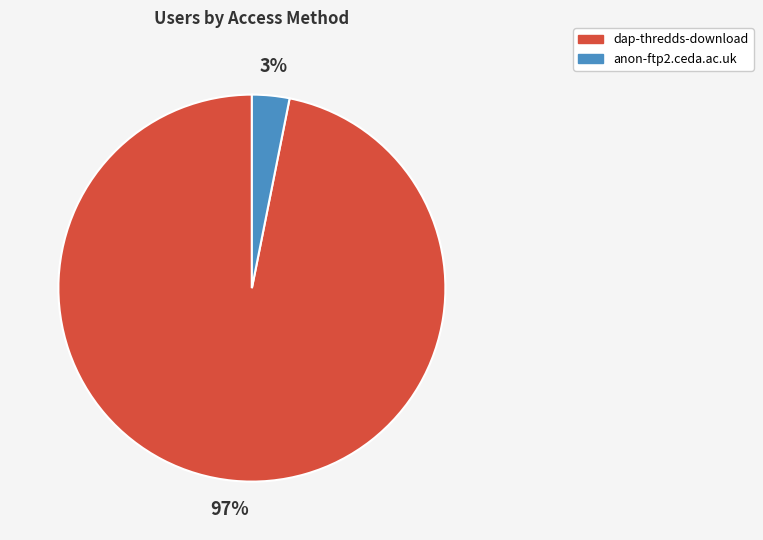

Which category accounts for the majority?

dap-thredds-download